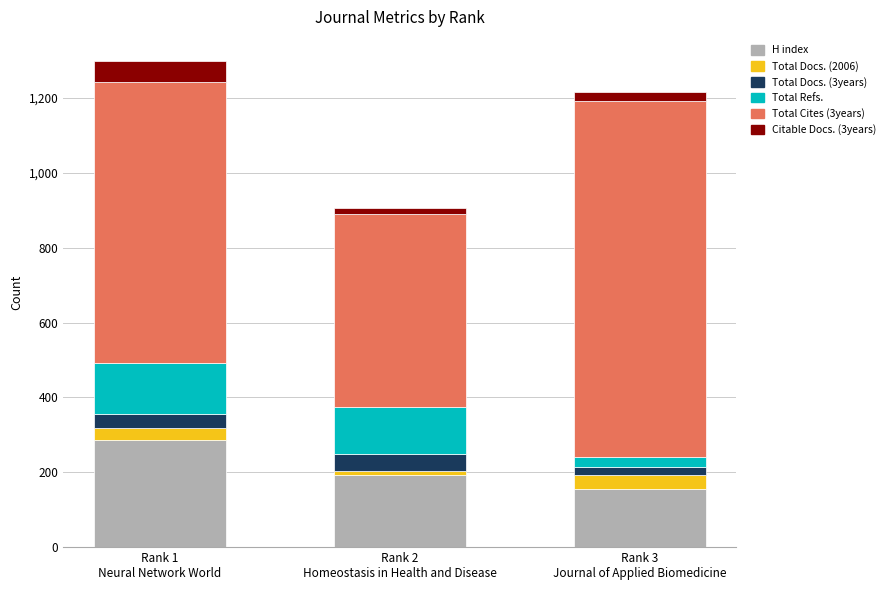

What is the lowest value of the H index series?

154